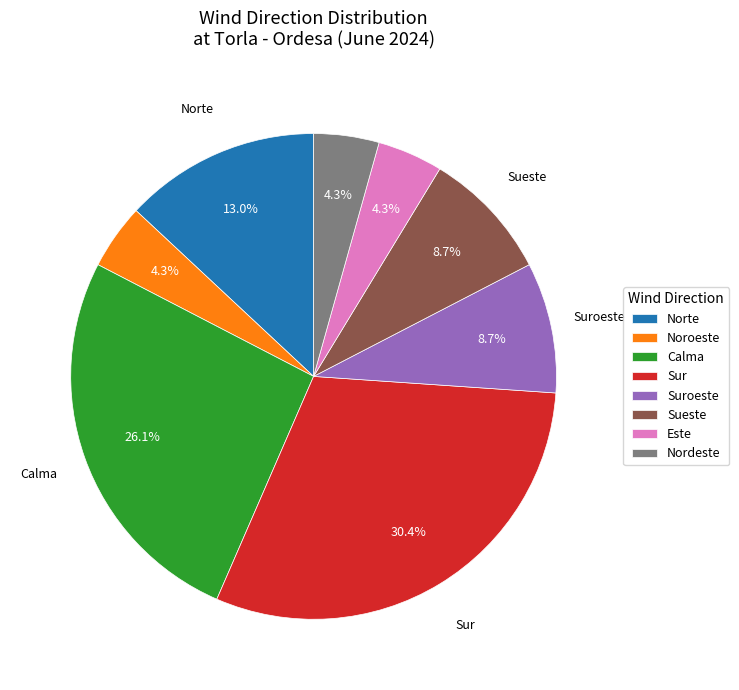

Is there any slice that represents more than half of the pie?

No